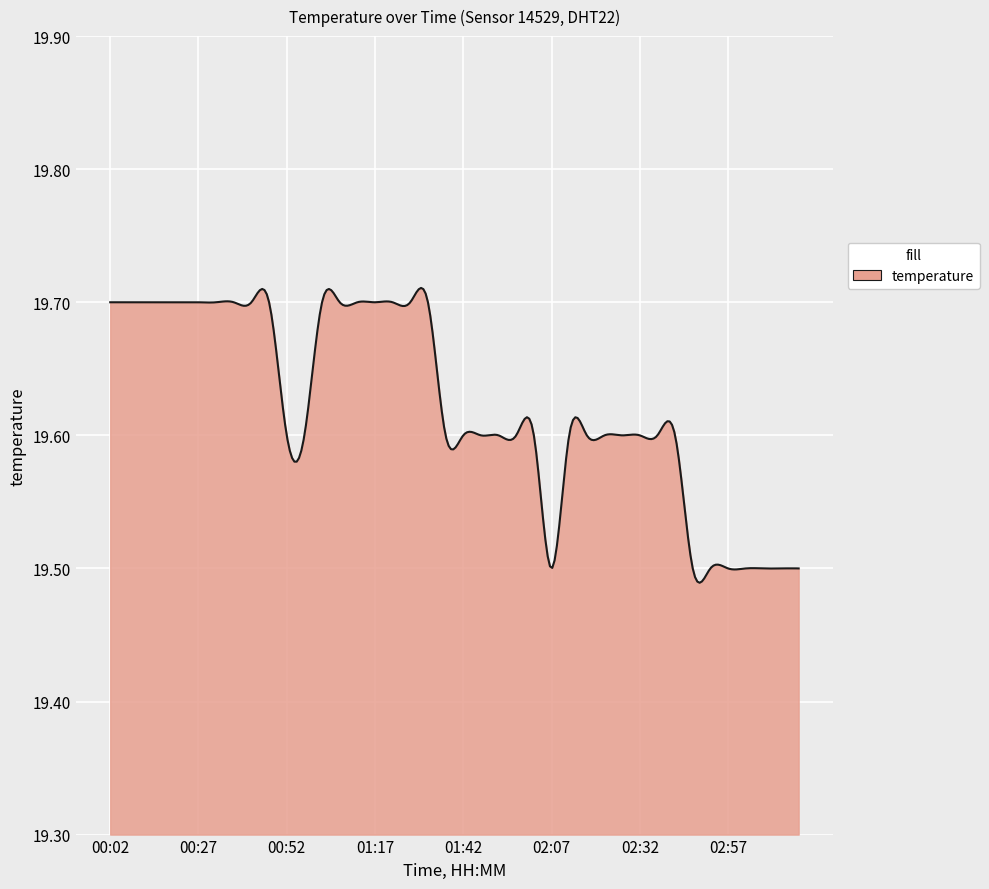

Which category has the lowest value across all series?

02:07